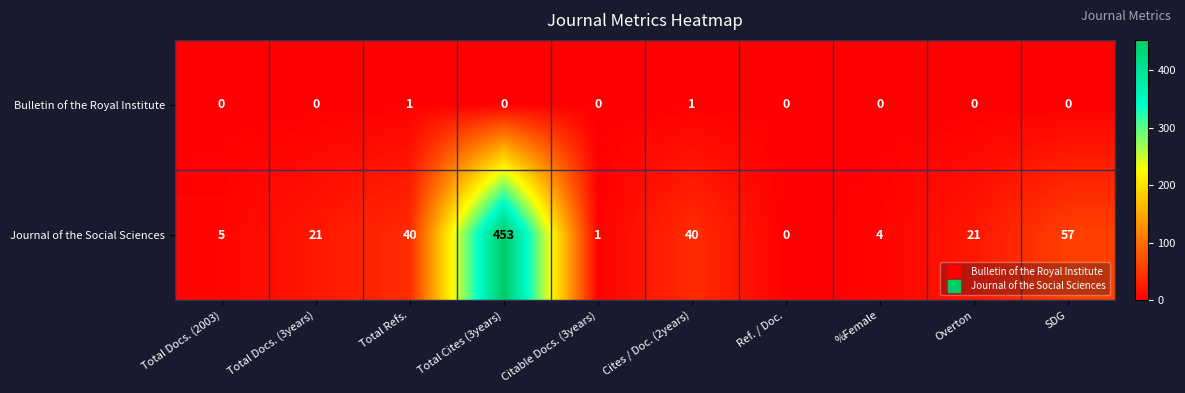

The value of Journal of the Social Sciences at Total Docs. (2003) is 8. True or false?

False